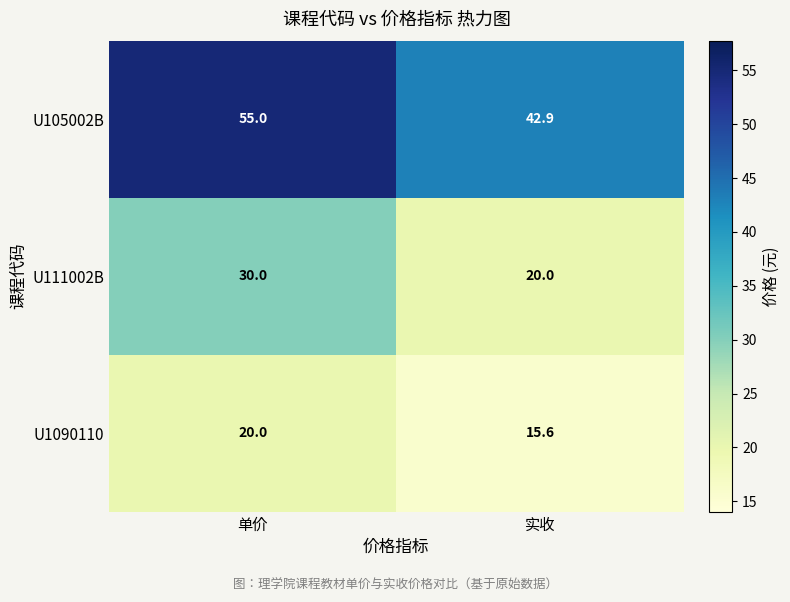

What is the approximate value of U111002B at 实收?

20.0